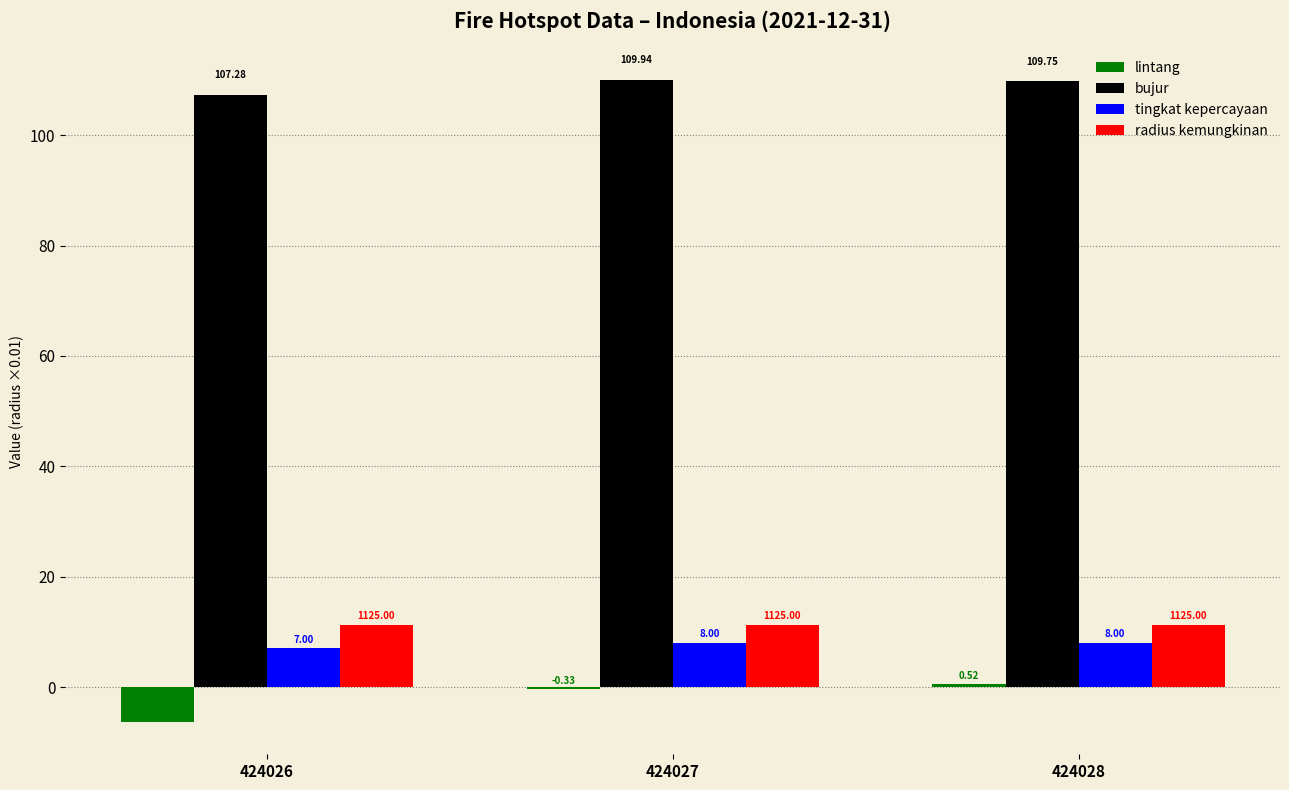

How many groups of bars are there?

3